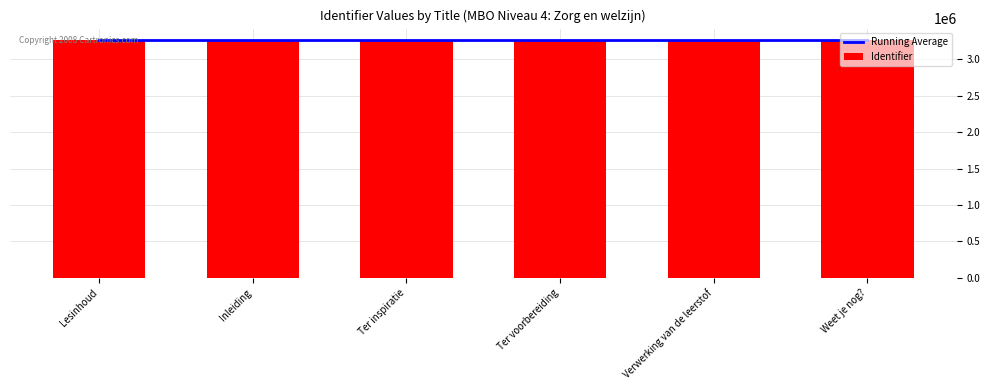

Is it true that Running Average equals 1171081.8 at Weet je nog??

False